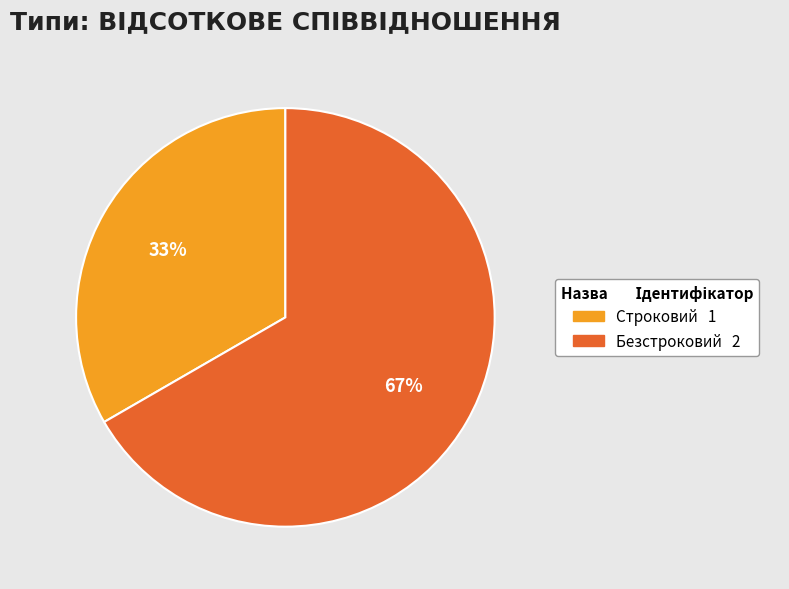

What is the largest slice in the pie chart?

Безстроковий